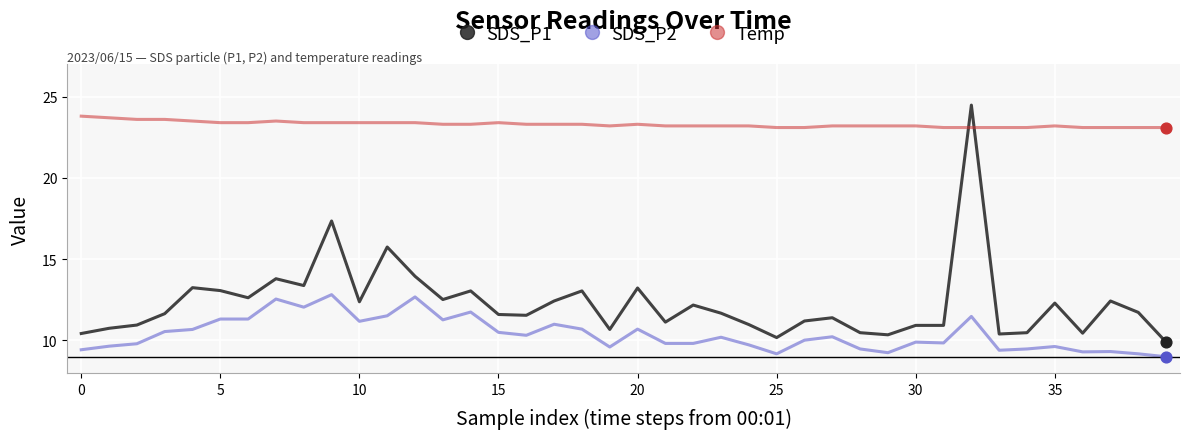

What is the minimum value for Temp?

23.1